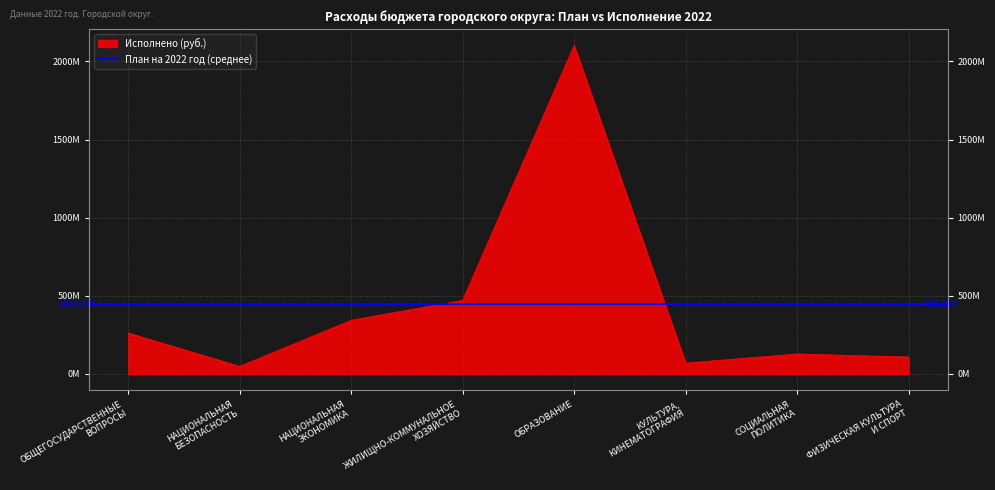

Rank the categories by value from lowest to highest.

НАЦИОНАЛЬНАЯ
БЕЗОПАСНОСТЬ, КУЛЬТУРА,
КИНЕМАТОГРАФИЯ, ФИЗИЧЕСКАЯ КУЛЬТУРА
И СПОРТ, СОЦИАЛЬНАЯ
ПОЛИТИКА, ОБЩЕГОСУДАРСТВЕННЫЕ
ВОПРОСЫ, НАЦИОНАЛЬНАЯ
ЭКОНОМИКА, ЖИЛИЩНО-КОММУНАЛЬНОЕ
ХОЗЯЙСТВО, ОБРАЗОВАНИЕ